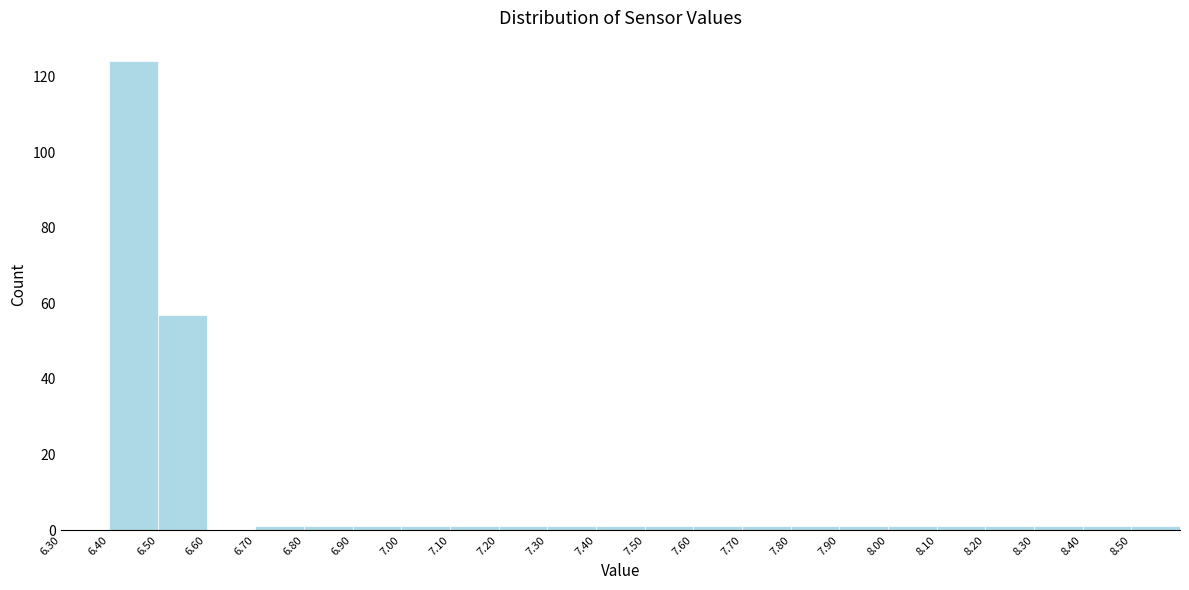

Reading left to right, transcribe this chart: for each bar, give the range it covers on the x-axis and its height. The values are not printed on the chart, so give them approximately, as read against the axis.

6.3 to 6.4: 0
6.4 to 6.5: 124
6.5 to 6.6: 58
6.6 to 6.7: 0
6.7 to 6.8: under 2
6.8 to 6.9: under 2
6.9 to 7.0: under 2
7.0 to 7.1: under 2
7.1 to 7.2: under 2
7.2 to 7.3: under 2
7.3 to 7.4: under 2
7.4 to 7.5: under 2
7.5 to 7.6: under 2
7.6 to 7.7: under 2
7.7 to 7.8: under 2
7.8 to 7.9: under 2
7.9 to 8.0: under 2
8.0 to 8.1: under 2
8.1 to 8.2: under 2
8.2 to 8.3: under 2
8.3 to 8.4: under 2
8.4 to 8.5: under 2
8.5 to 8.6: under 2